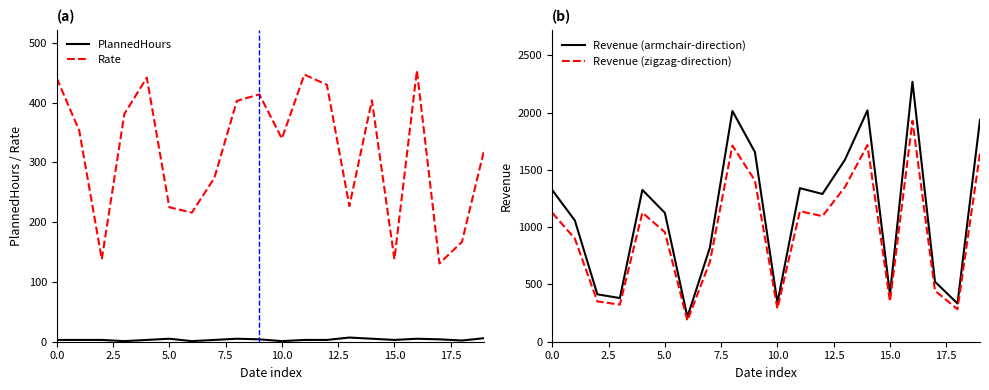

What is the minimum value for Revenue (armchair-direction)?

216.0